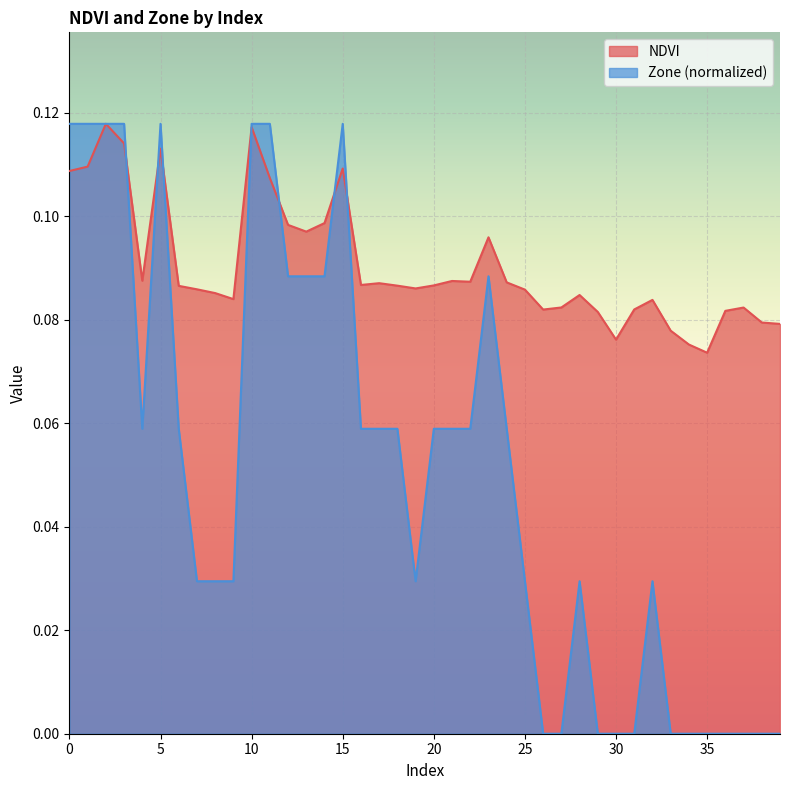

How many Zone values are between 0 and 1?

40